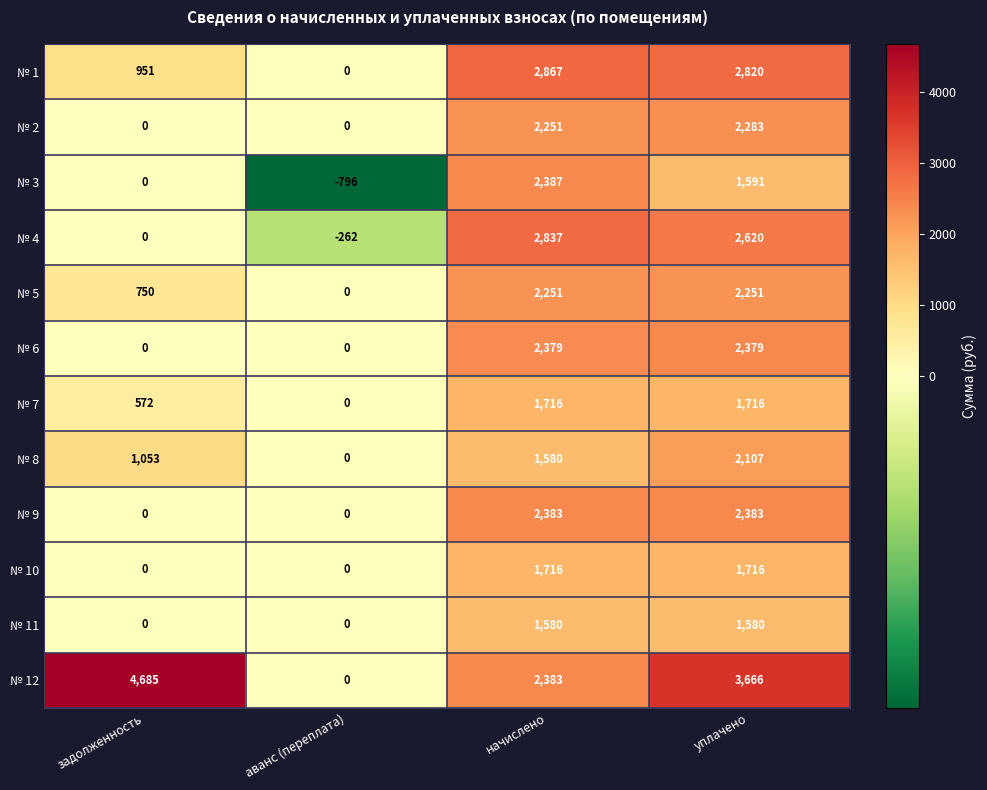

What is the total value across all series at уплачено?

27112